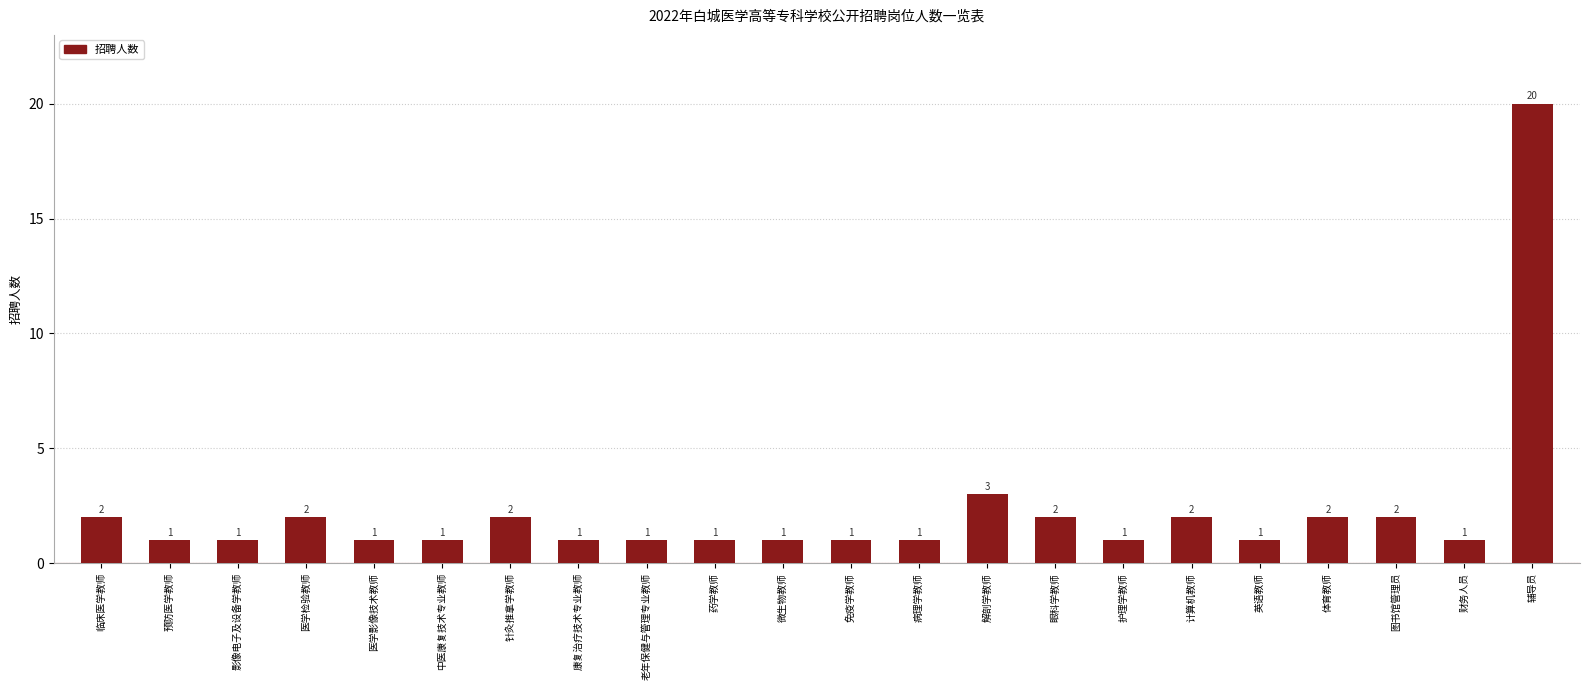

How many distinct data groups are displayed?

1